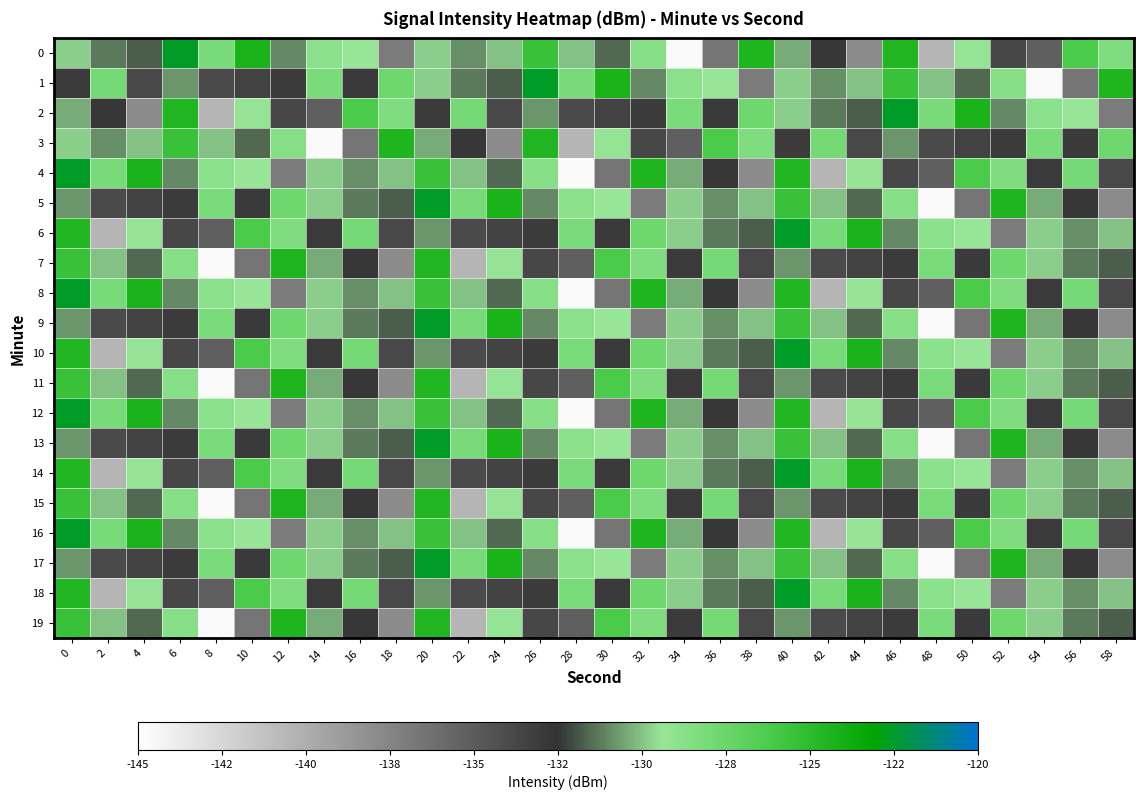

What is the greatest value displayed?

-122.6